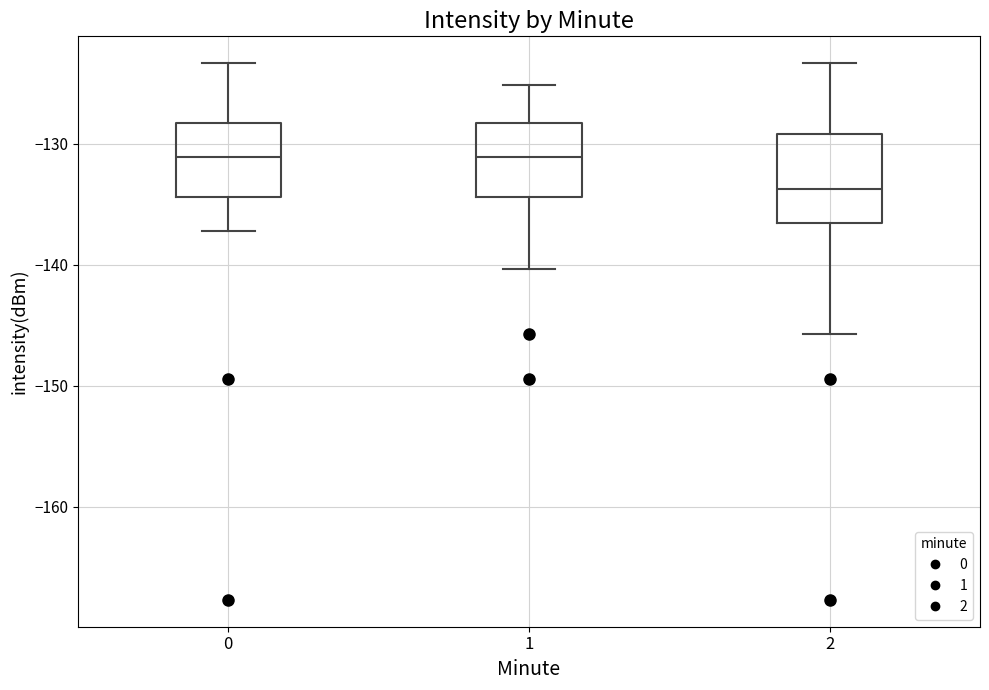

Comparing the boxes themselves (not the whiskers), which one is the tallest?

2